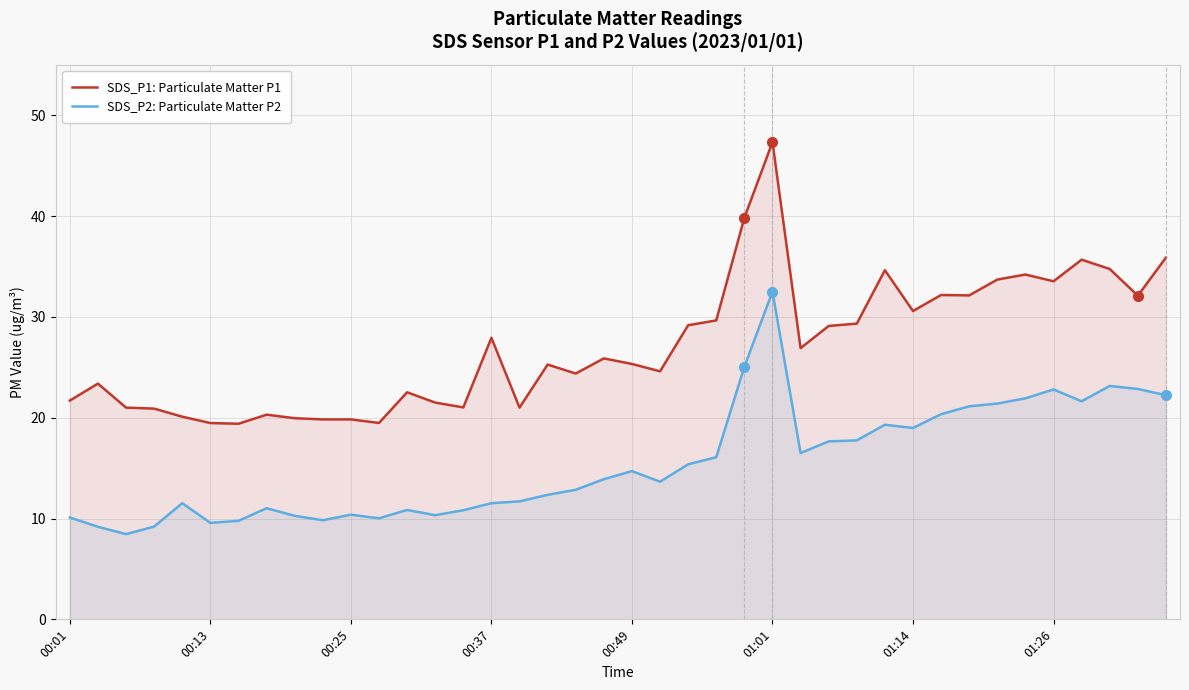

Reading left to right, extract all data points from this chart.

SDS_P1: Particulate Matter P1: 21.7	23.4	21.0	20.9	20.1	19.5	19.4	20.3	19.9	19.8	19.8	19.5	22.5	21.5	21.0	27.9	21.0	25.3	24.4	25.9	25.3	24.6	29.2	29.6	39.8	47.3	26.9	29.1	29.3	34.6	30.6	32.2	32.1	33.7	34.2	33.5	35.7	34.8	32.1	35.9
SDS_P2: Particulate Matter P2: 10.1	9.2	8.4	9.2	11.5	9.6	9.8	11.0	10.3	9.8	10.4	10.0	10.8	10.3	10.8	11.5	11.7	12.3	12.8	13.9	14.7	13.7	15.4	16.1	25.1	32.5	16.5	17.6	17.8	19.3	19.0	20.4	21.1	21.4	21.9	22.8	21.6	23.1	22.9	22.2